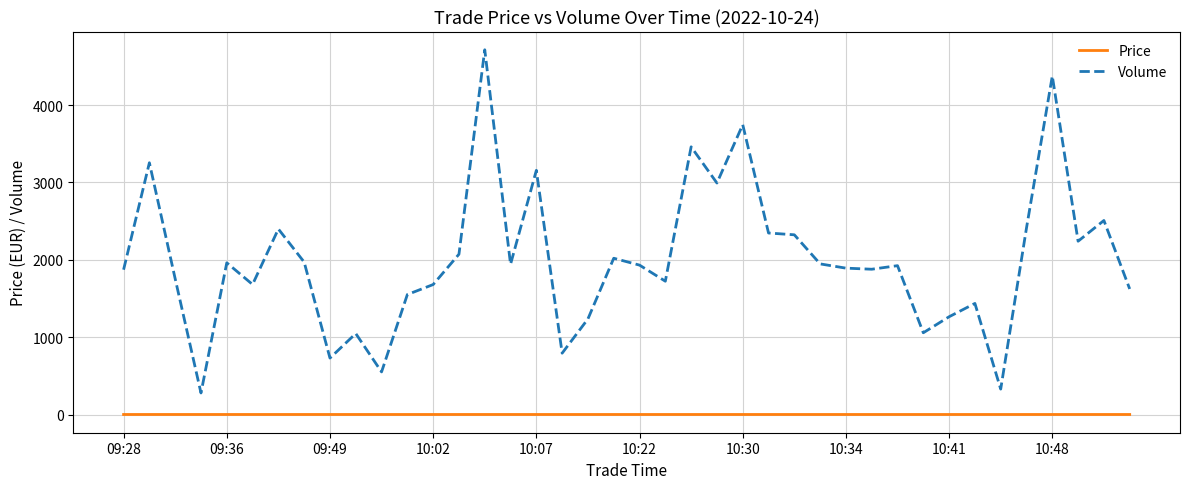

What is the highest value of the Price series?

1.9